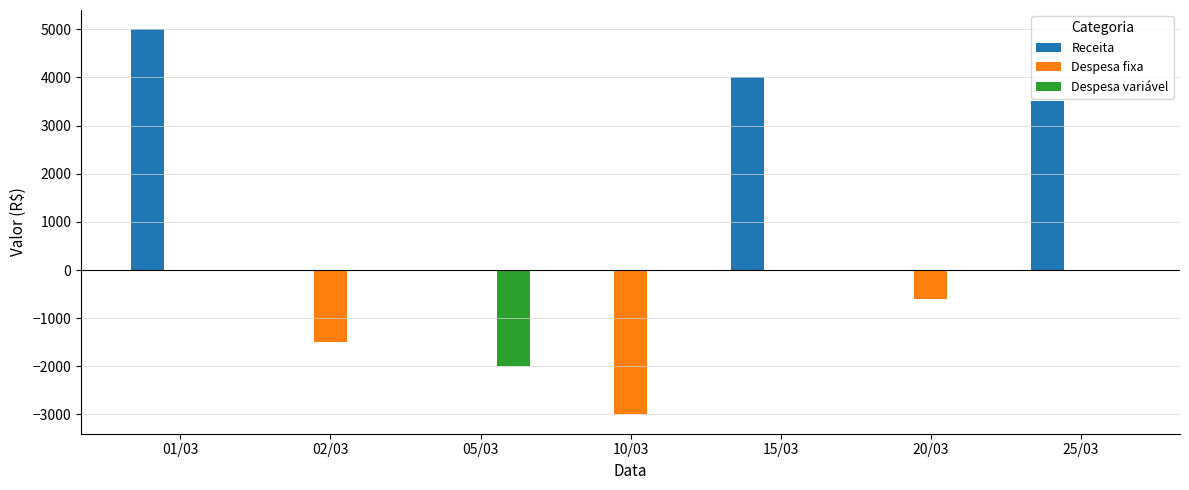

Are the bars grouped side by side (vs. stacked)?

Yes